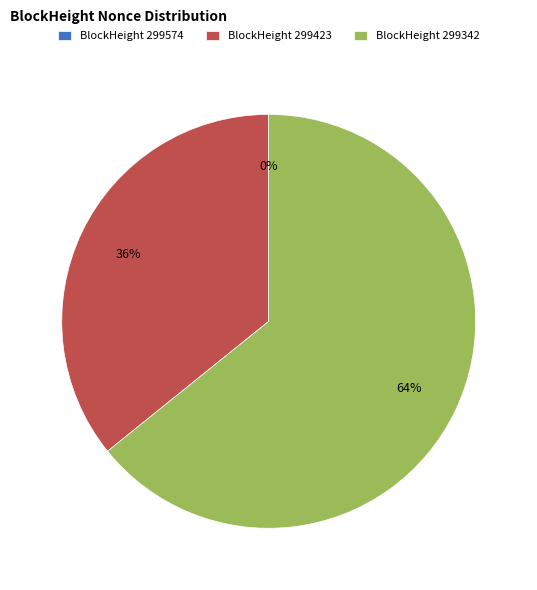

To the nearest percent, what is the difference between the 299574 and 299423 slice percentages?

36%